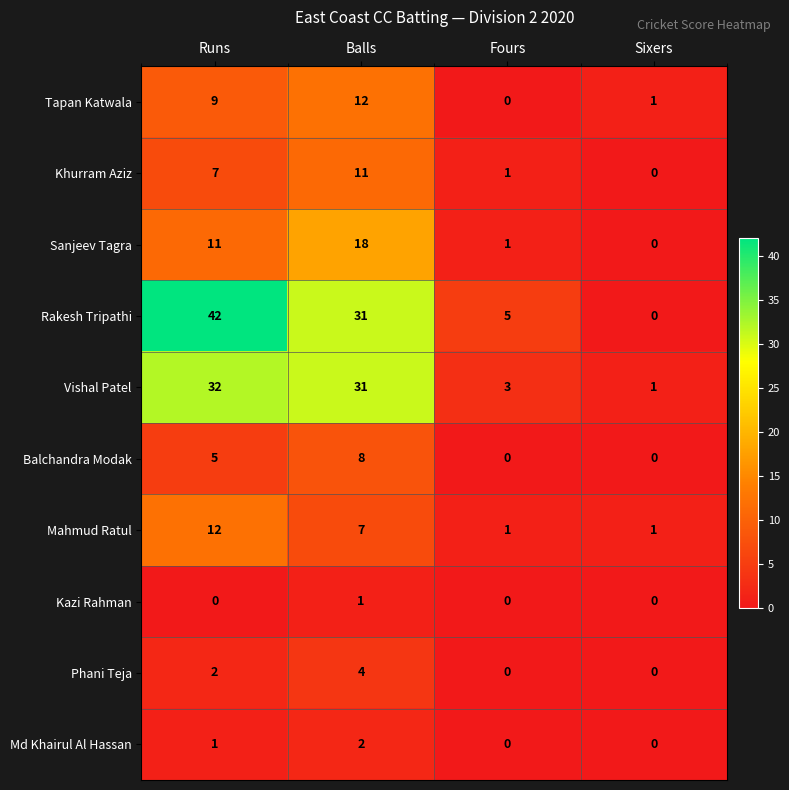

Where is Khurram Aziz nearest to the value 5?

Runs